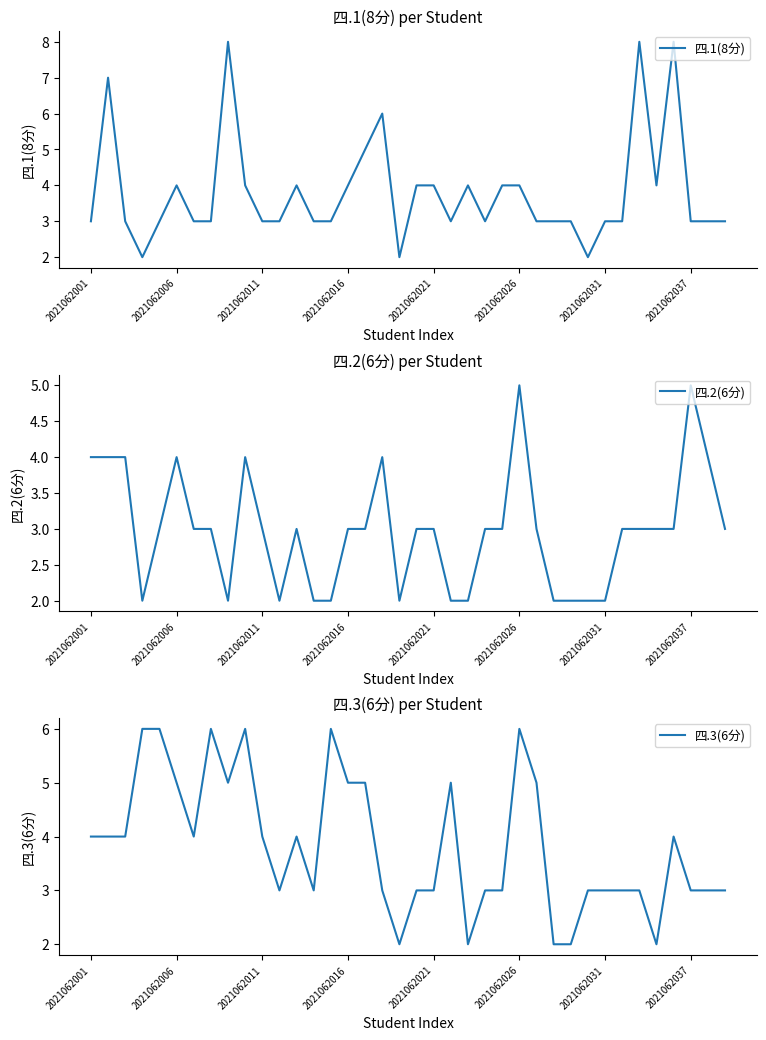

The 四.1(8分) series shows 4 at 2021062016. True or false?

True